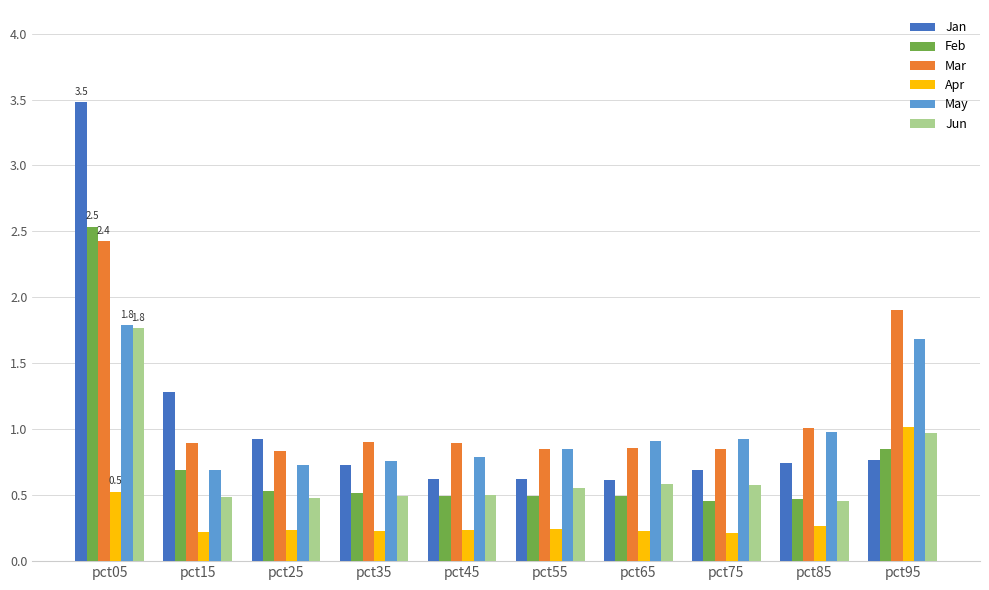

What is the total value across all series at pct65?

3.7